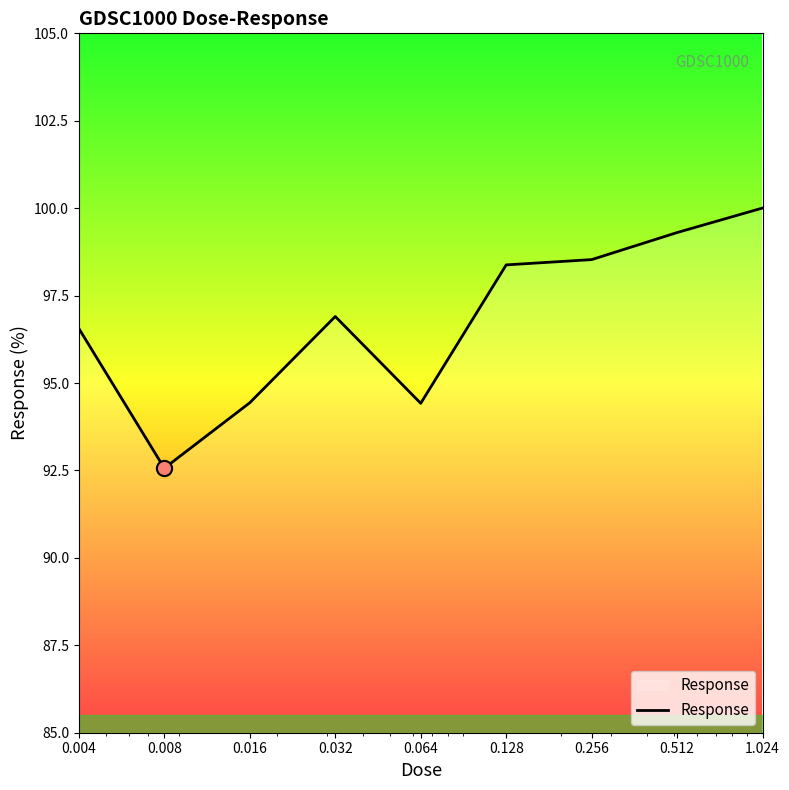

What is the difference between the maximum and minimum values?

7.4